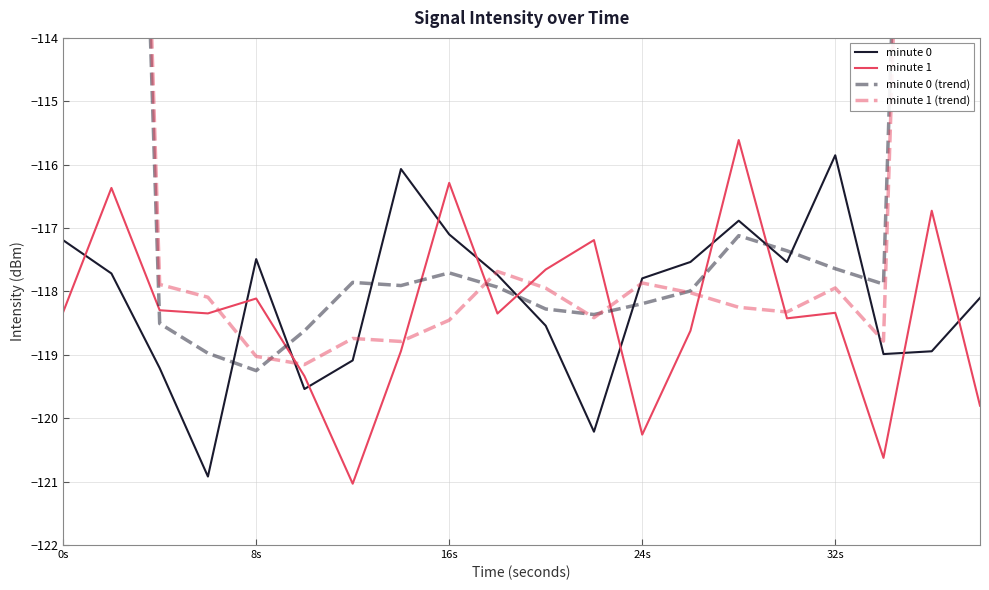

The value of minute 1 at 16s is -116.3. True or false?

True